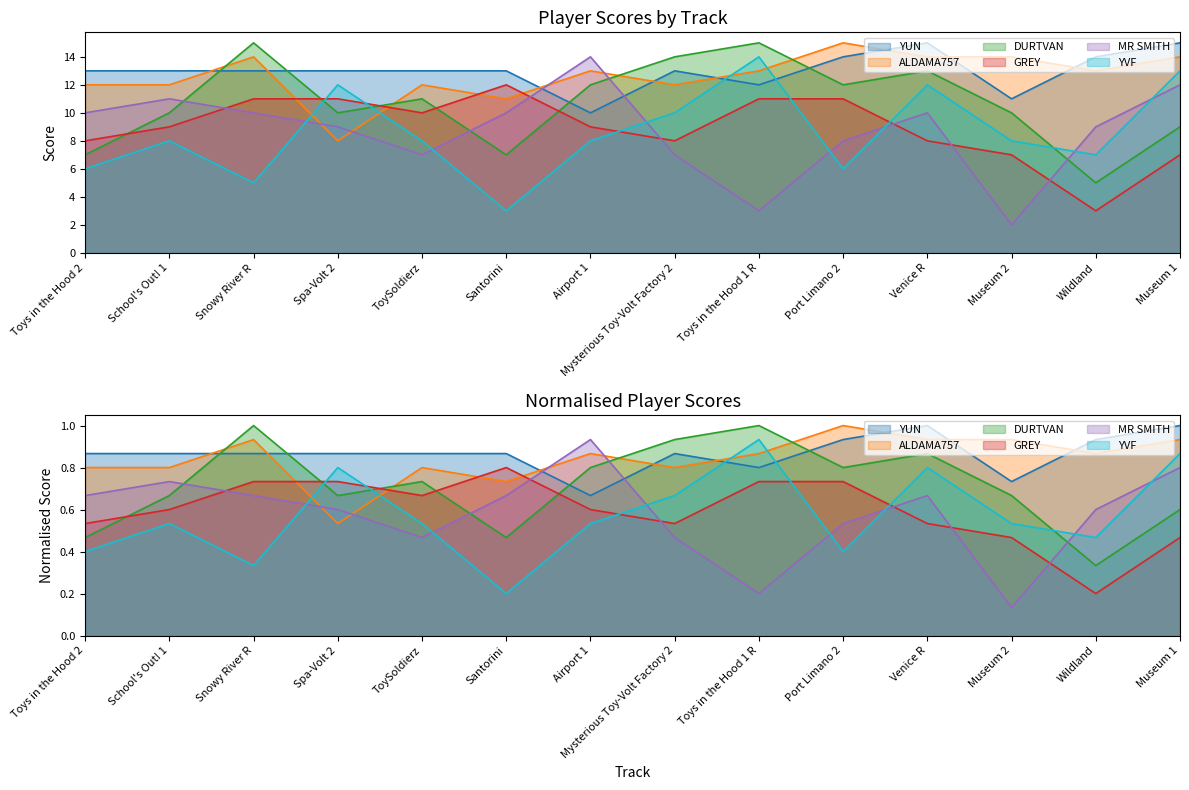

Which series has the largest total across all categories?

YUN